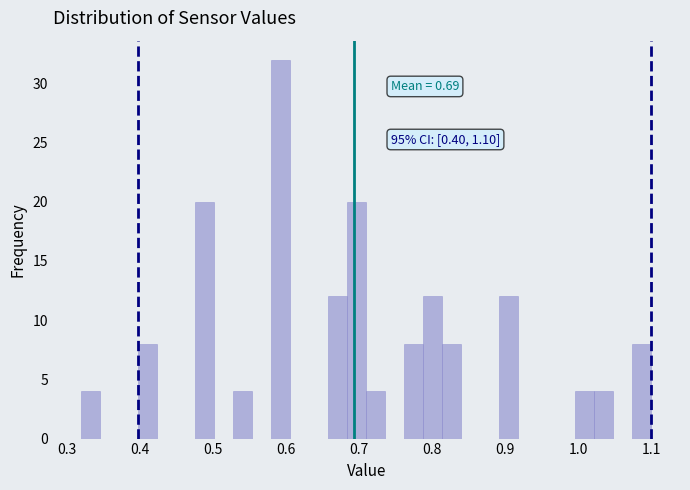

Read against the x-axis, roughly where is the centre of the tallest bar?

0.59